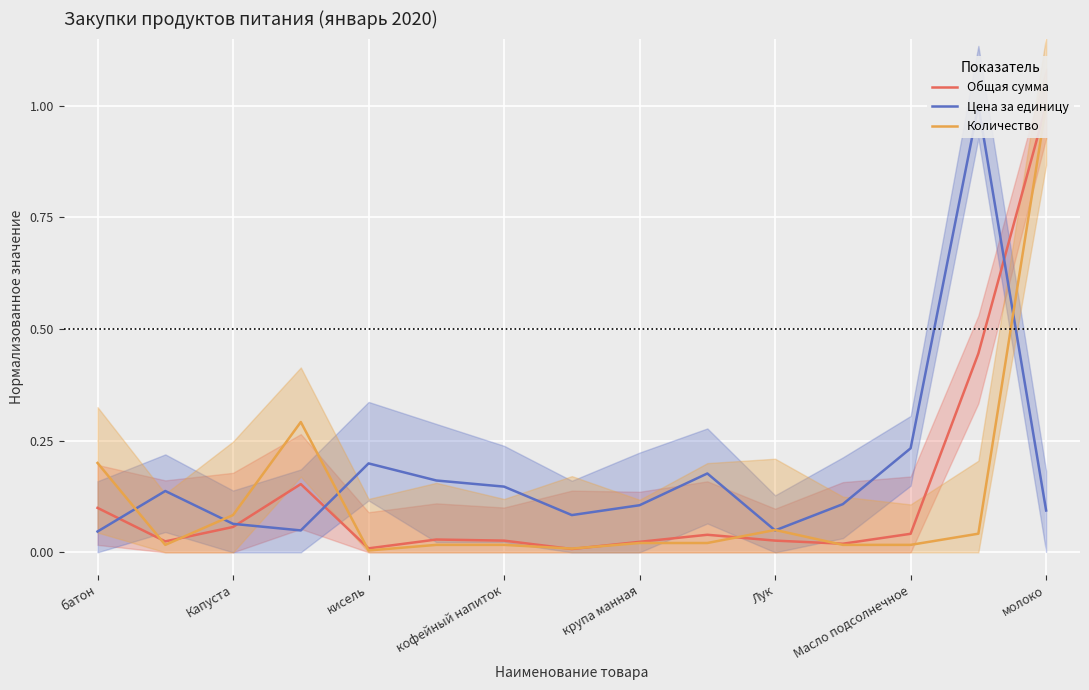

True or false: Цена за единицу has a value of 0.2 at 9.

True